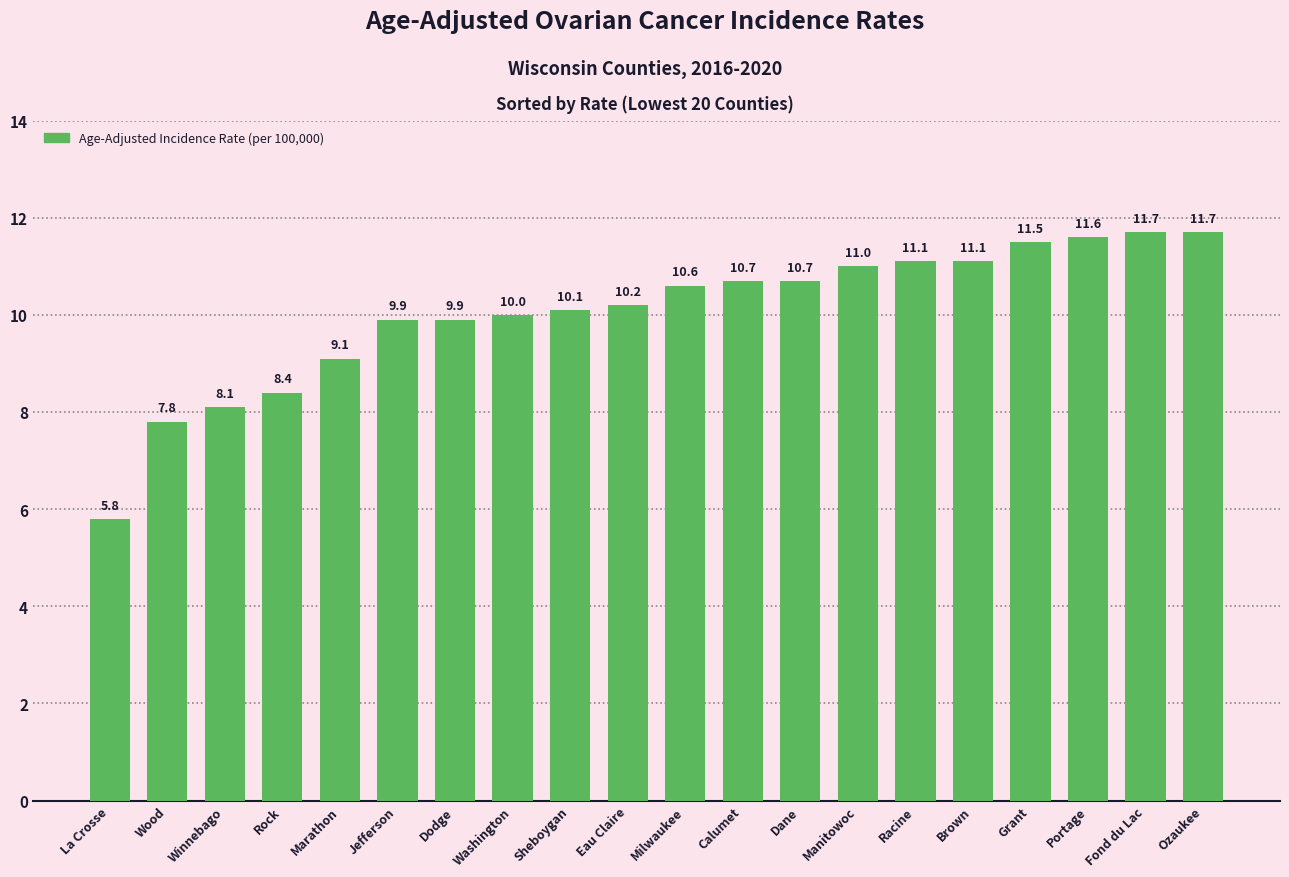

What is the difference between the second highest and minimum values?

5.9